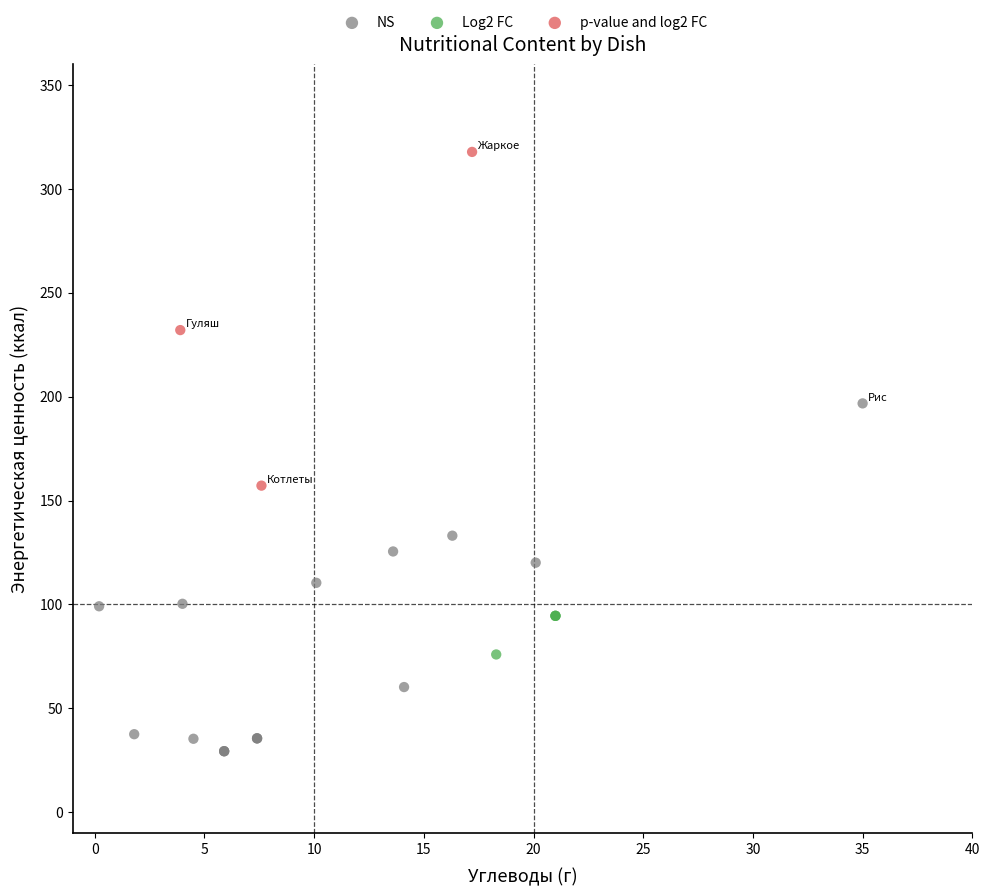

Which series contains the lowest Y value?

NS